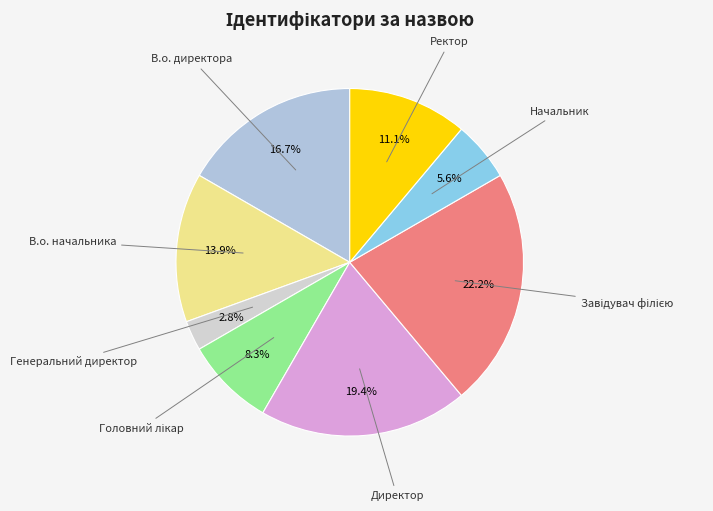

Combined, what portion of the pie is Генеральний директор and Ректор?

13.9%